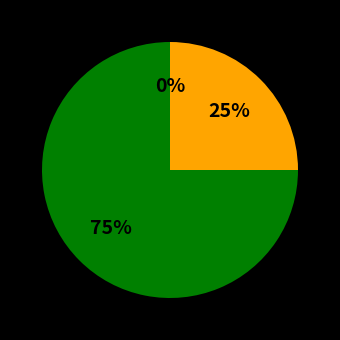

The Sat 24 slice represents 5% of the pie. True or false?

True